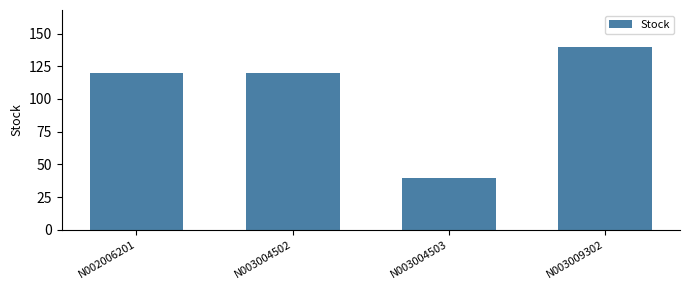

What is the value of the 2nd bar from the left?

120